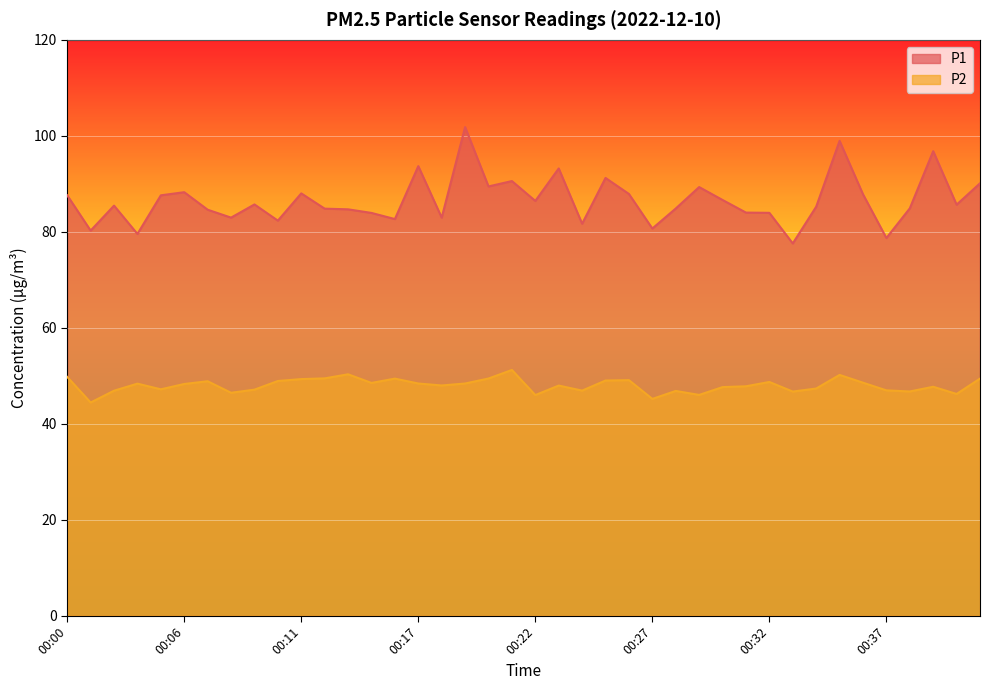

Reading left to right, what are all the values shown in this chart?

P1: 87.6	80.2	85.5	79.5	87.6	88.2	84.6	83.0	85.7	82.3	88.0	84.8	84.7	83.9	82.7	93.7	83.0	101.8	89.5	90.6	86.4	93.2	81.7	91.2	87.9	80.7	84.8	89.3	86.6	84.0	84.0	77.6	85.2	99.0	87.8	78.7	84.9	96.8	85.7	90.1
P2: 49.8	44.4	46.9	48.4	47.2	48.3	48.9	46.5	47.1	48.9	49.3	49.5	50.3	48.5	49.4	48.4	48.0	48.4	49.4	51.2	46.0	48.0	46.9	49.0	49.1	45.2	46.8	46.0	47.6	47.8	48.7	46.7	47.3	50.2	48.5	47.0	46.7	47.7	46.2	49.4